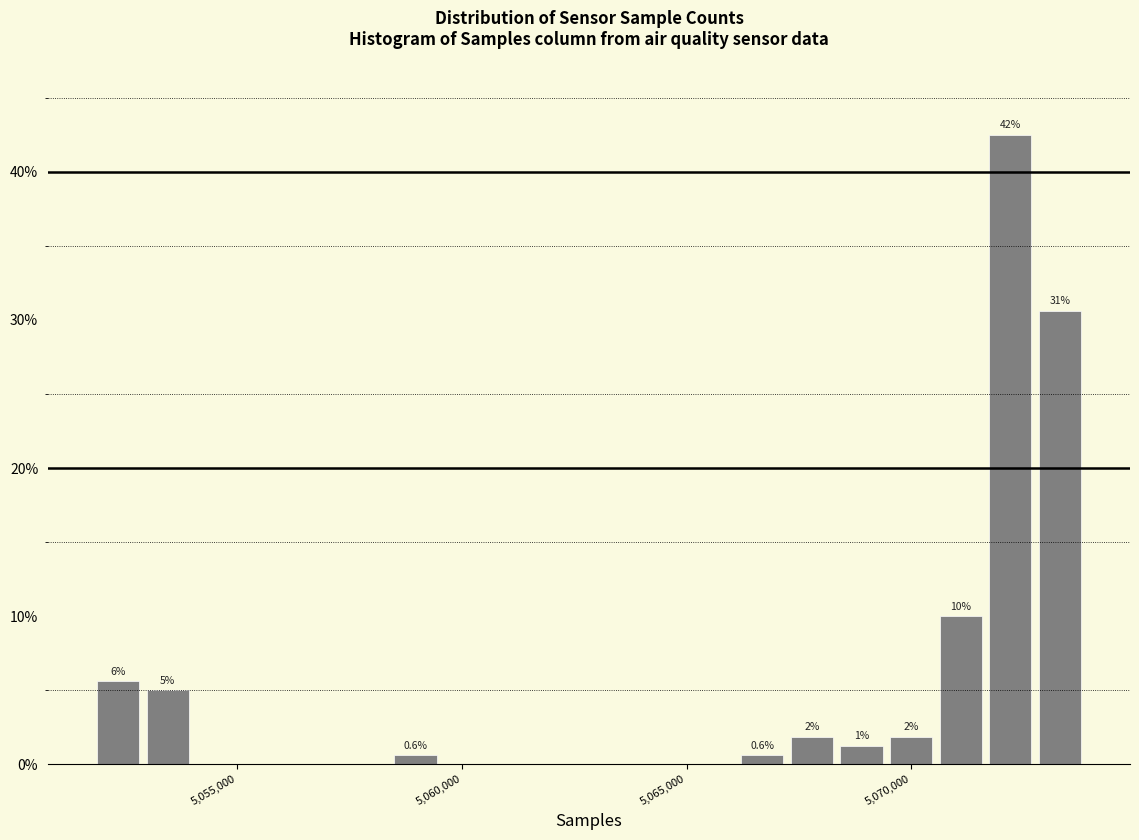

Around what value on the x-axis is the tallest bar? Give the approximate position of its centre, as read against the axis.

5072000